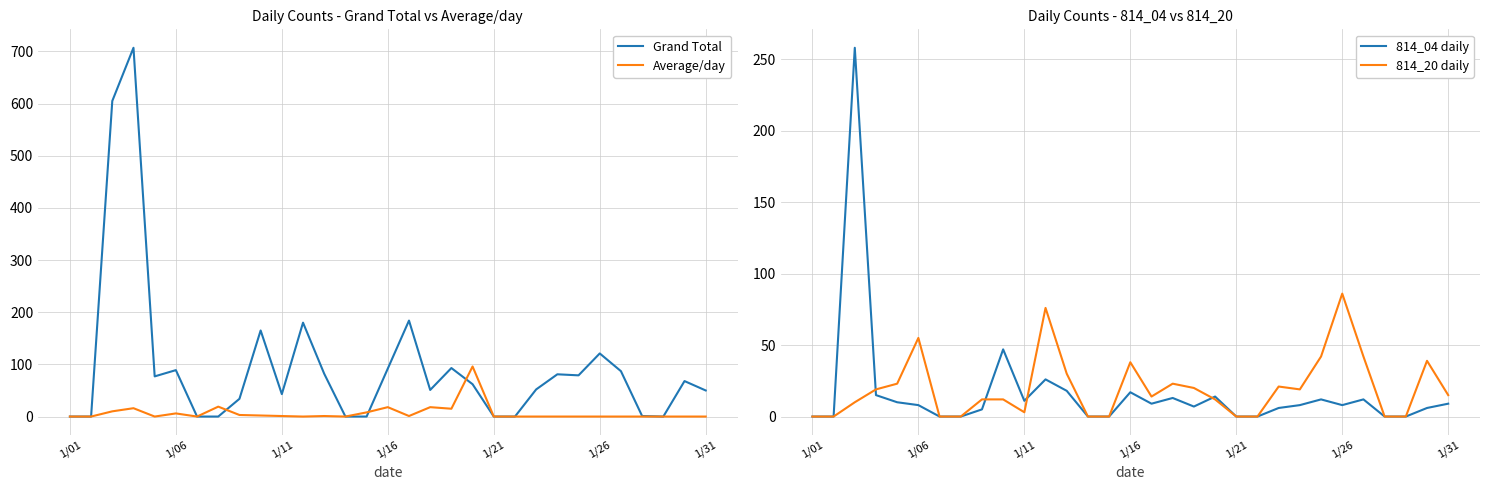

How many series are shown in this chart?

4